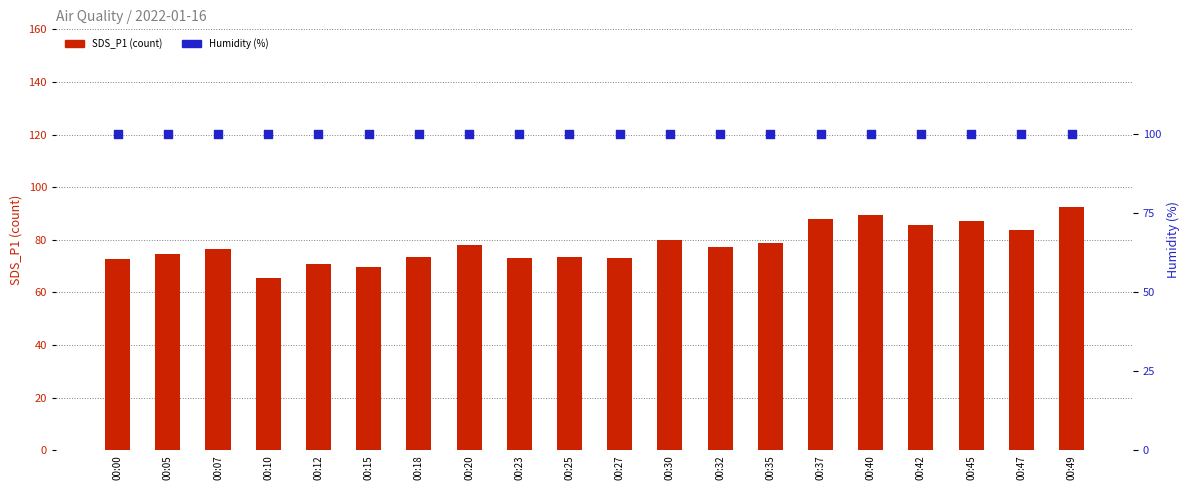

Which series reaches the maximum Y coordinate?

Humidity (%)